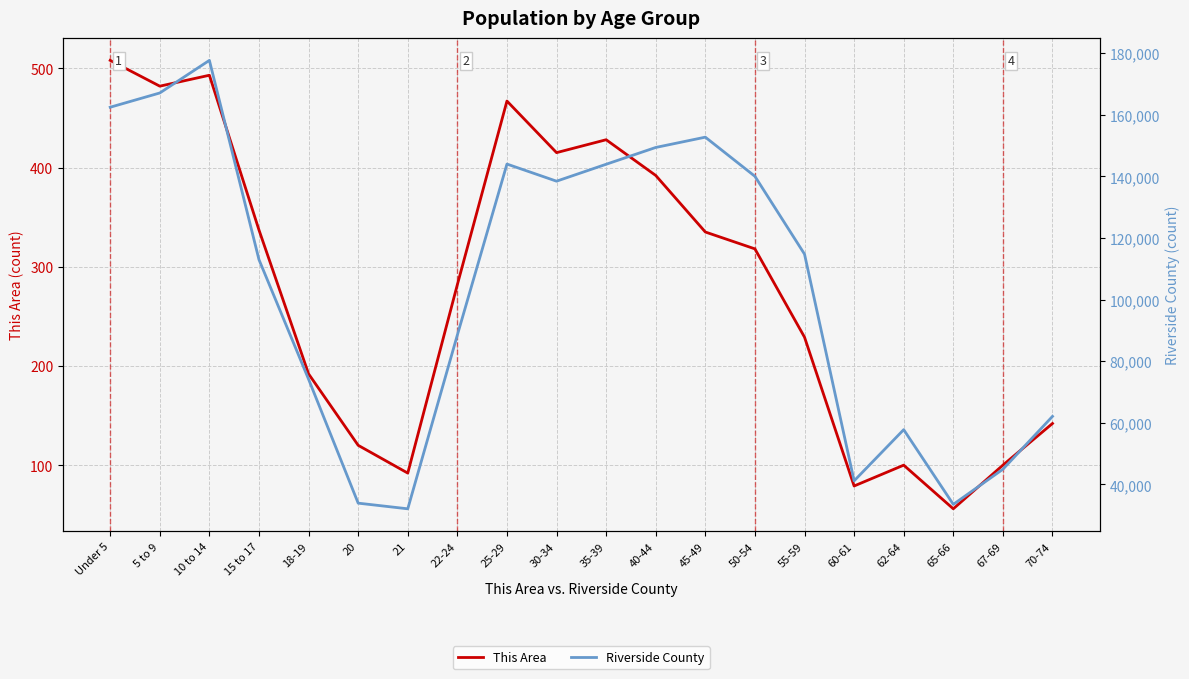

True or false: This Area and Riverside County intersect in this chart.

False